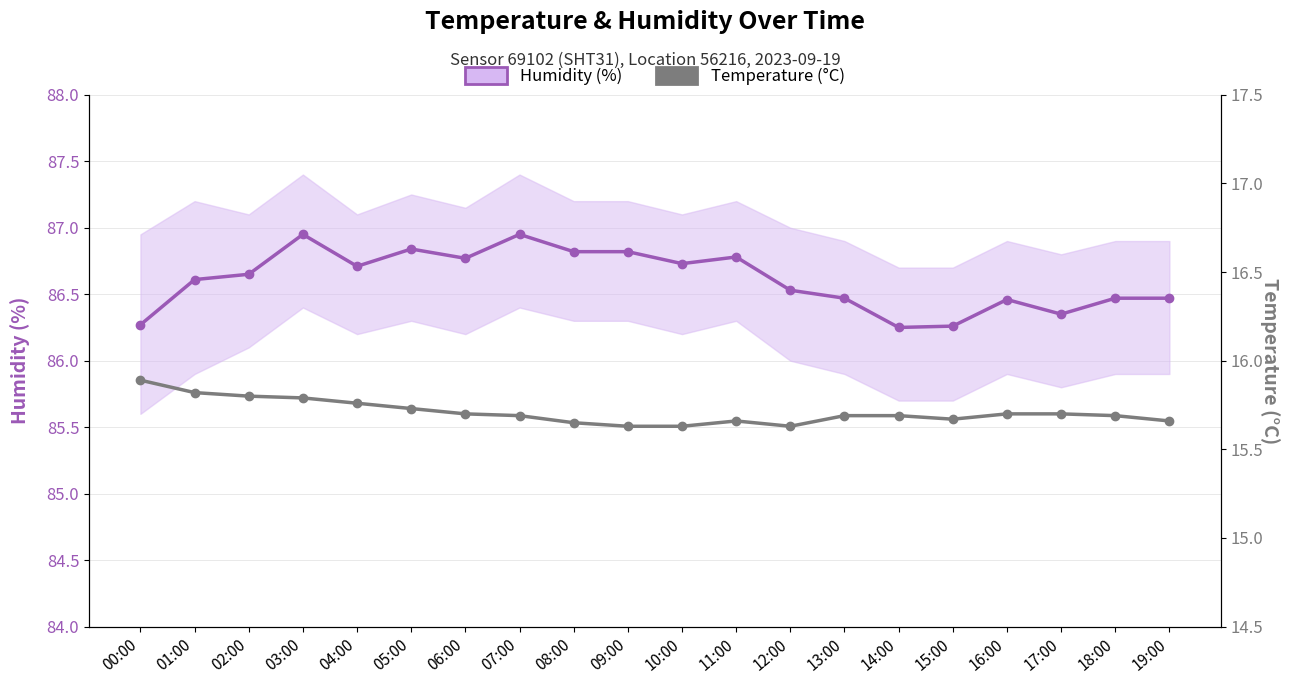

Reading left to right, extract all data points from this chart.

Humidity (%): 86.3	86.6	86.7	87.0	86.7	86.8	86.8	87.0	86.8	86.8	86.7	86.8	86.5	86.5	86.2	86.3	86.5	86.3	86.5	86.5
Temperature (°C): 15.9	15.8	15.8	15.8	15.8	15.7	15.7	15.7	15.7	15.6	15.6	15.7	15.6	15.7	15.7	15.7	15.7	15.7	15.7	15.7